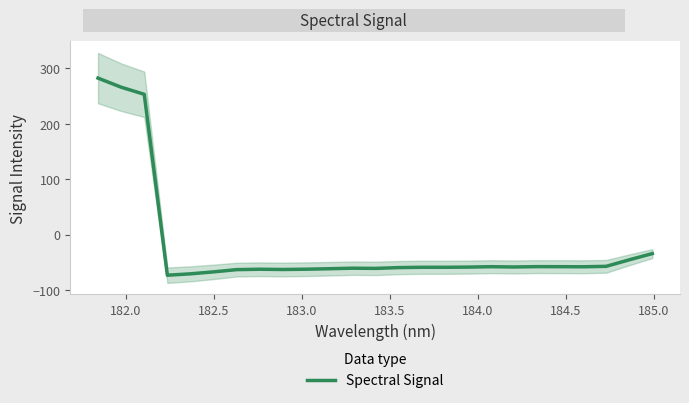

True or false: the data shows -98.8 at 12.

False